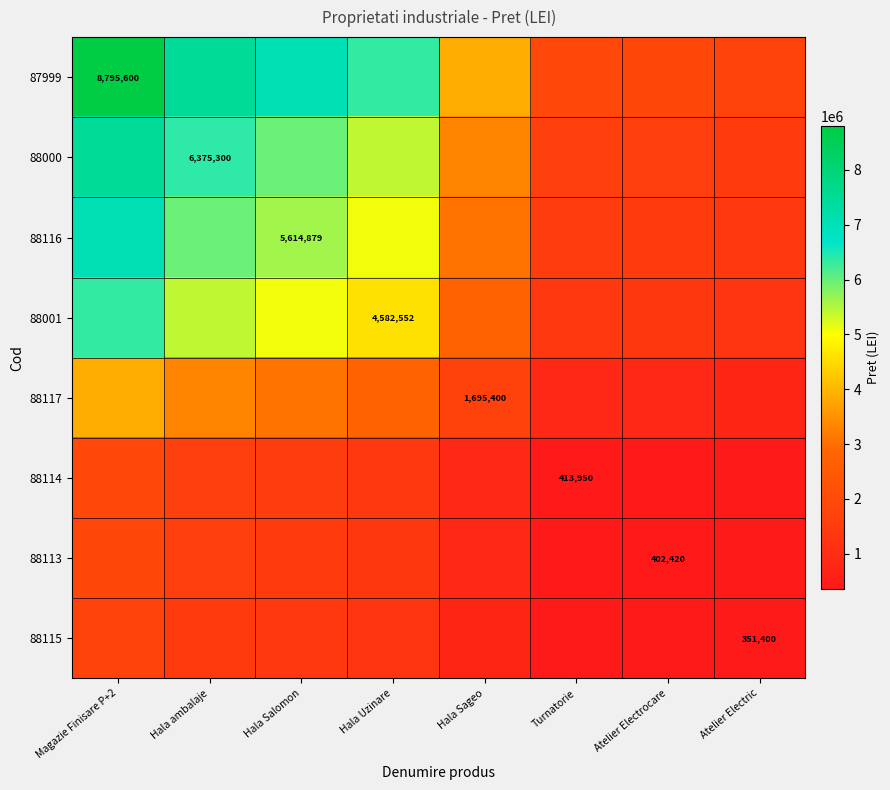

Which has a higher value, Atelier Electrocare or Atelier Electric?

Atelier Electrocare